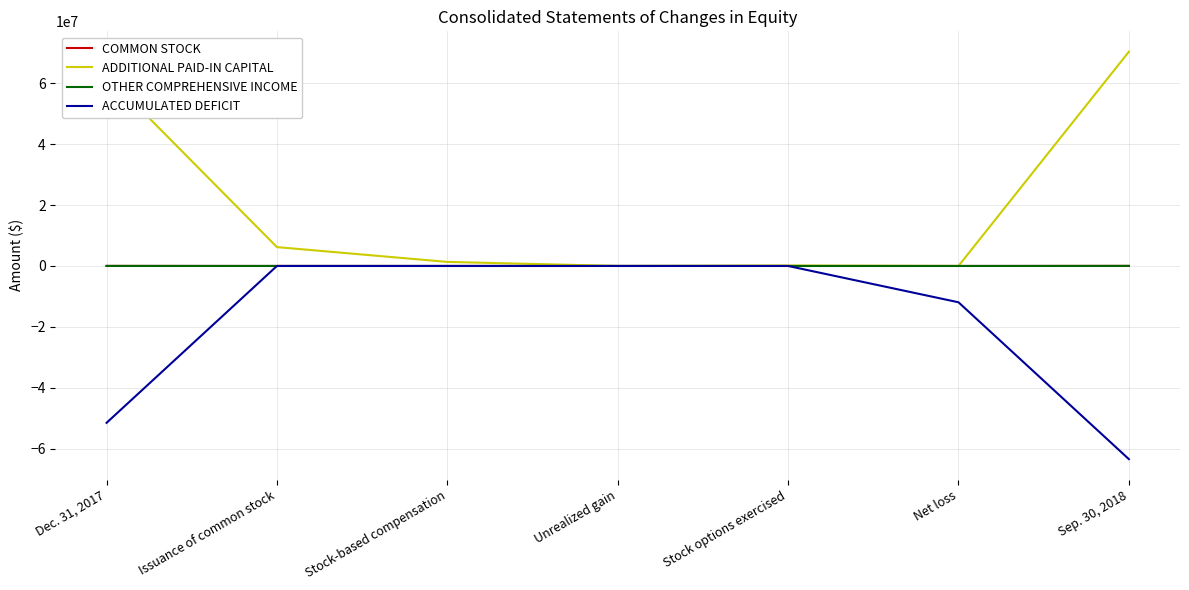

Which series has the widest spread of values?

ADDITIONAL PAID-IN CAPITAL